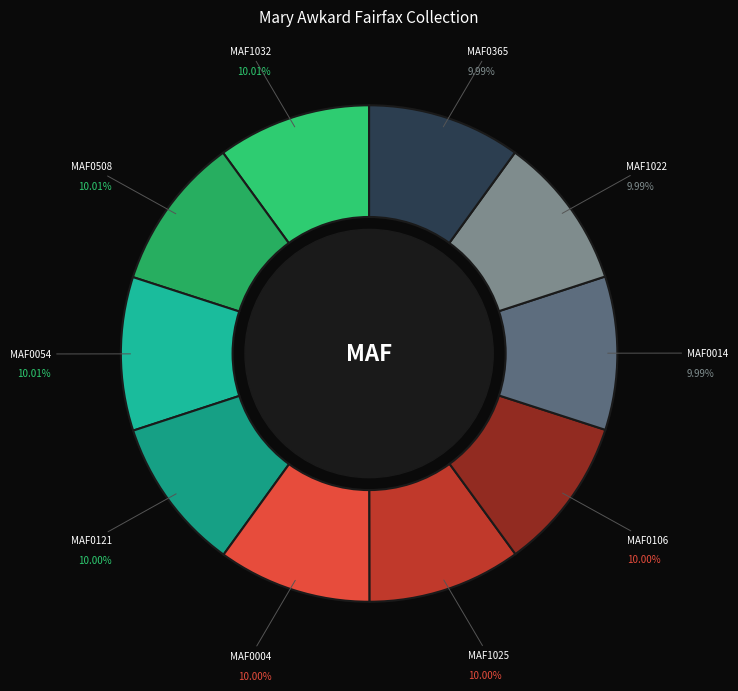

What is the ratio of the value at MAF0054 to the value at MAF0014?

1.0